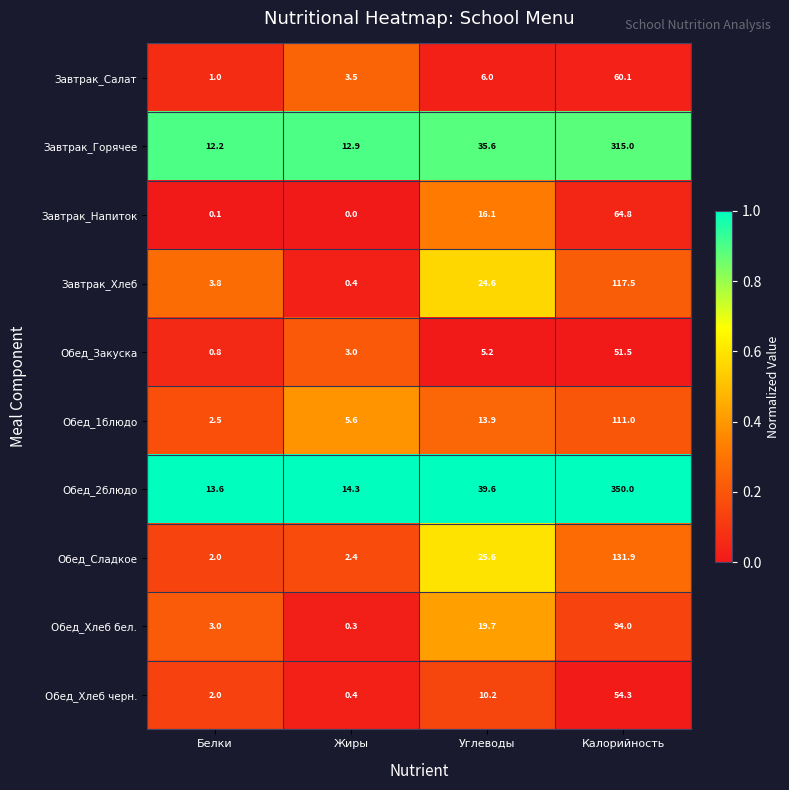

What is the difference between the highest and lowest values at Жиры?

14.3